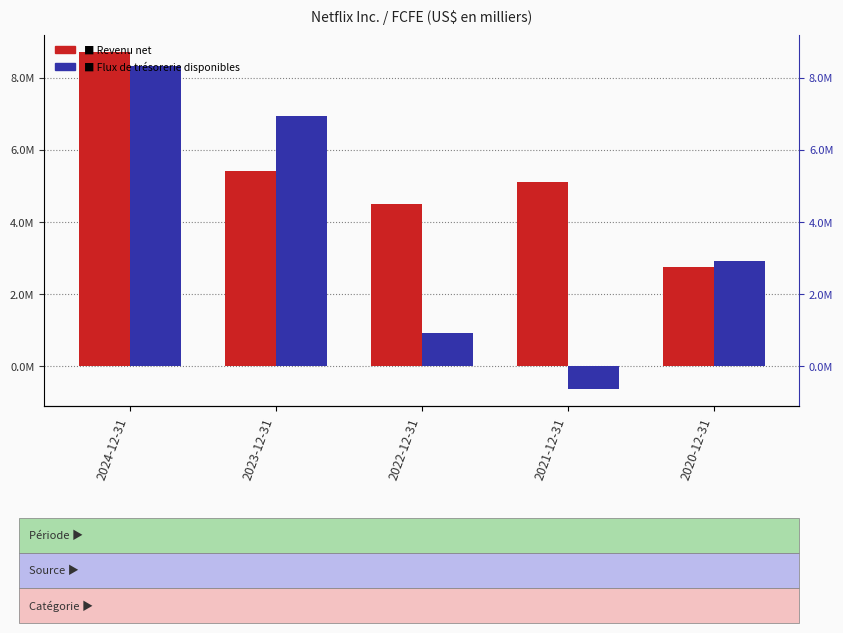

What are all the series names shown in the legend?

Revenu net, Flux de trésorerie disponibles